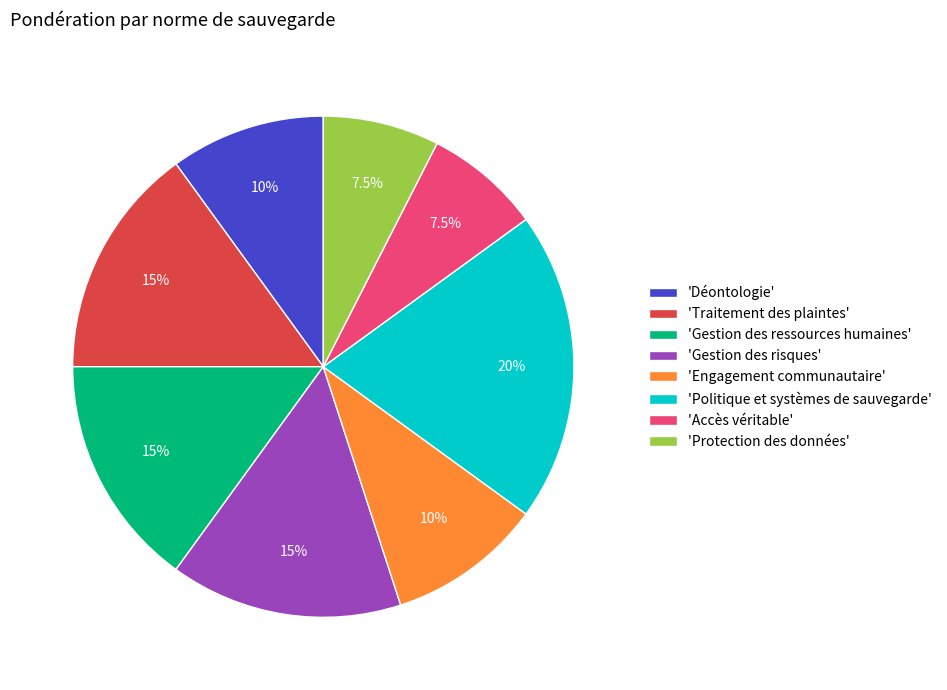

Which has a higher value, 'Engagement communautaire' or 'Gestion des ressources humaines'?

'Gestion des ressources humaines'